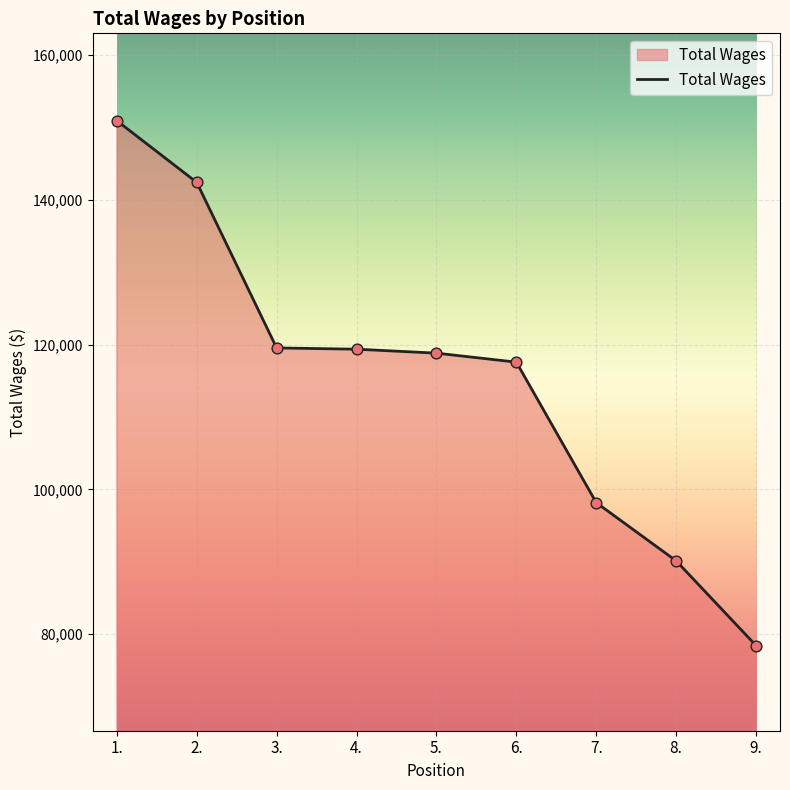

Which has a higher value, 8. or 1.?

1.